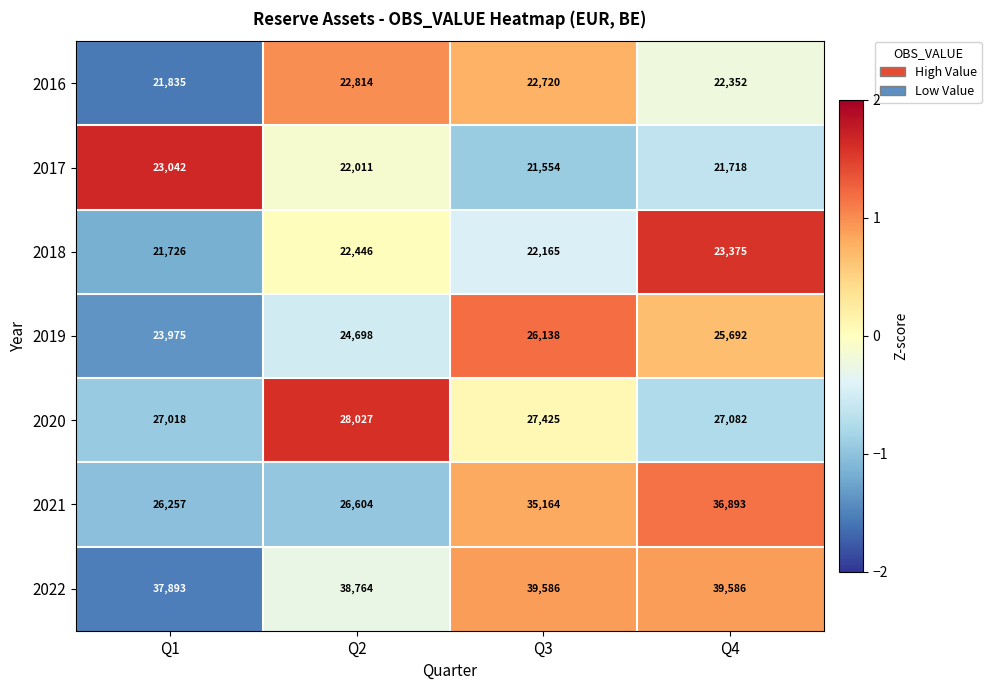

What is the approximate value of 2016 at Q4?

22352